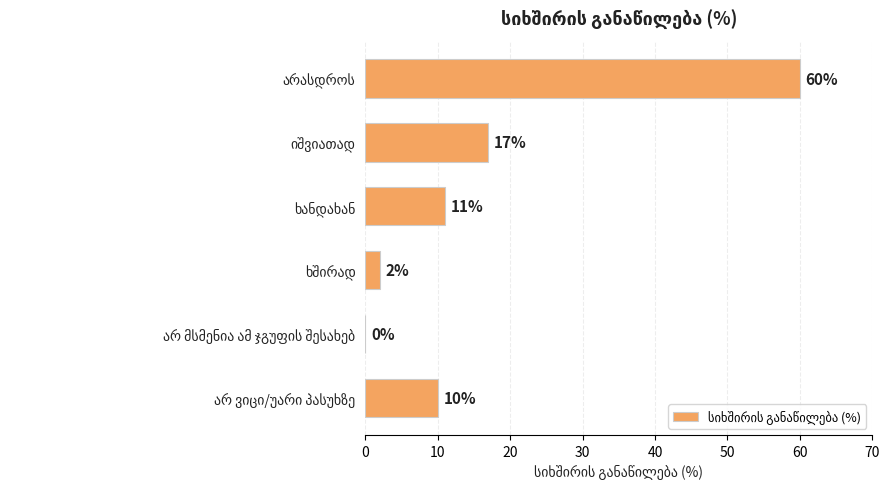

What is the sum of all values?

100